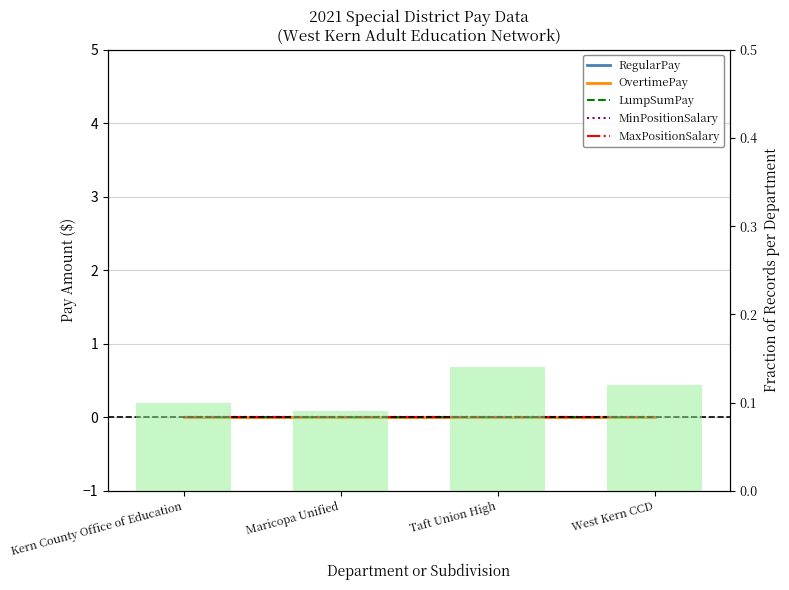

Between West Kern CCD and Taft Union High, which is larger?

West Kern CCD